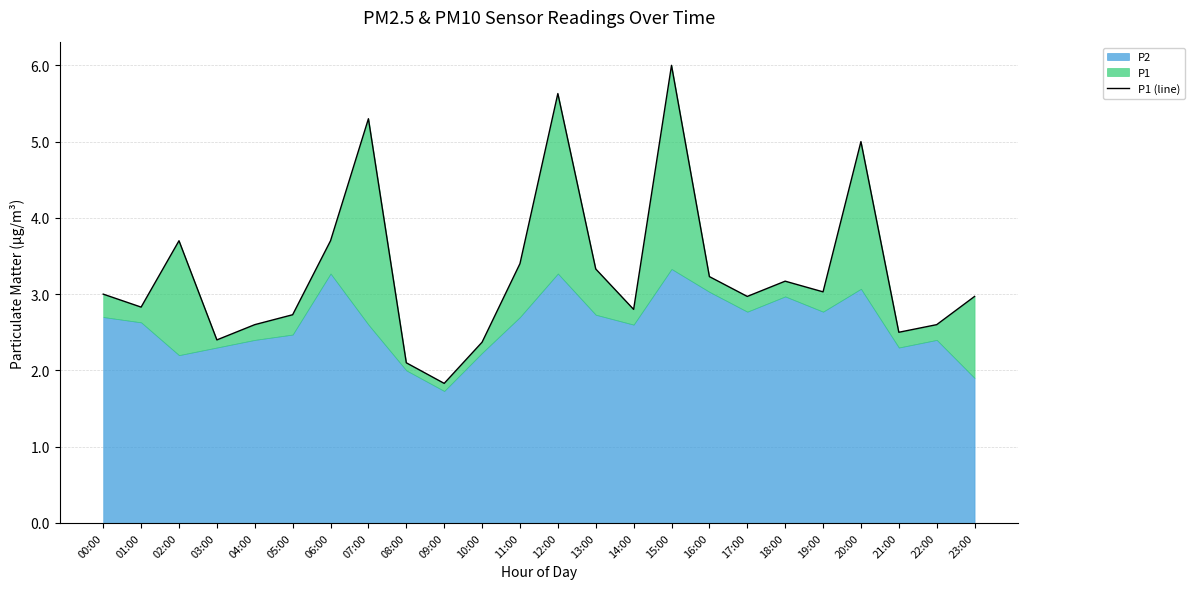

What is the label of the 13th point from the left?

12:00